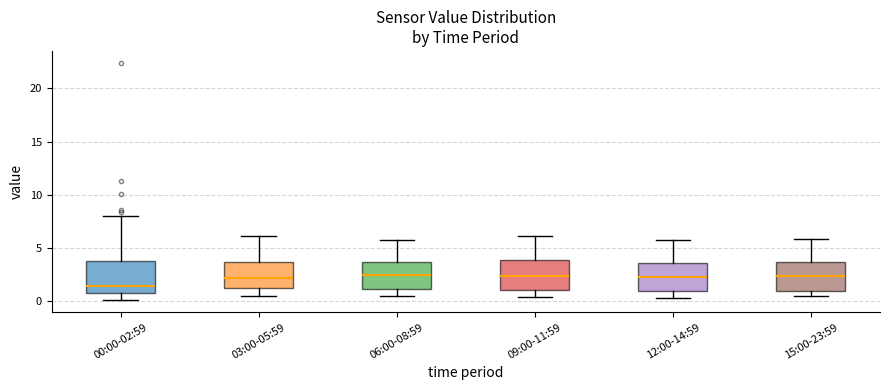

Reading left to right, transcribe this box plot: for each box, give where its median line is, the range the box spans, and where its two whiskers end, as read against the y-axis. The values are not printed on the chart, so give them approximately, as read against the axis.

00:00-02:59: median 1.5, box 1.0 to 4.0, whiskers 0.0 to 8.0
03:00-05:59: median 2.0, box 1.5 to 4.0, whiskers 0.5 to 6.0
06:00-08:59: median 2.5, box 1.0 to 4.0, whiskers 0.5 to 6.0
09:00-11:59: median 2.5, box 1.0 to 4.0, whiskers 0.5 to 6.0
12:00-14:59: median 2.5, box 1.0 to 3.5, whiskers 0.5 to 6.0
15:00-23:59: median 2.5, box 1.0 to 4.0, whiskers 0.5 to 6.0